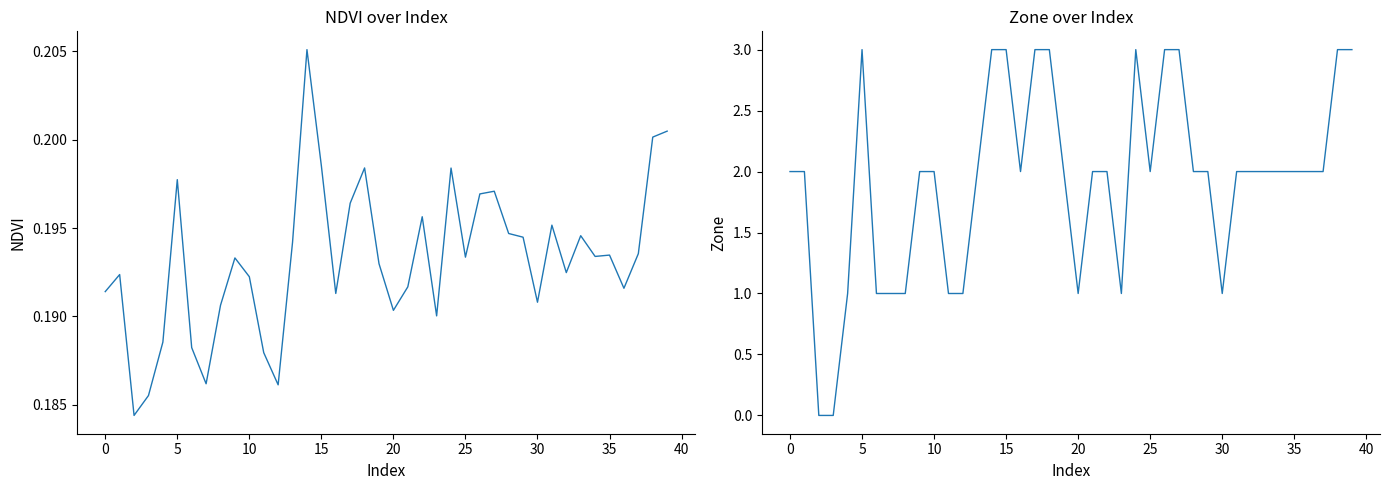

What is the value of the Zone point at the 30th from the left?

2.0